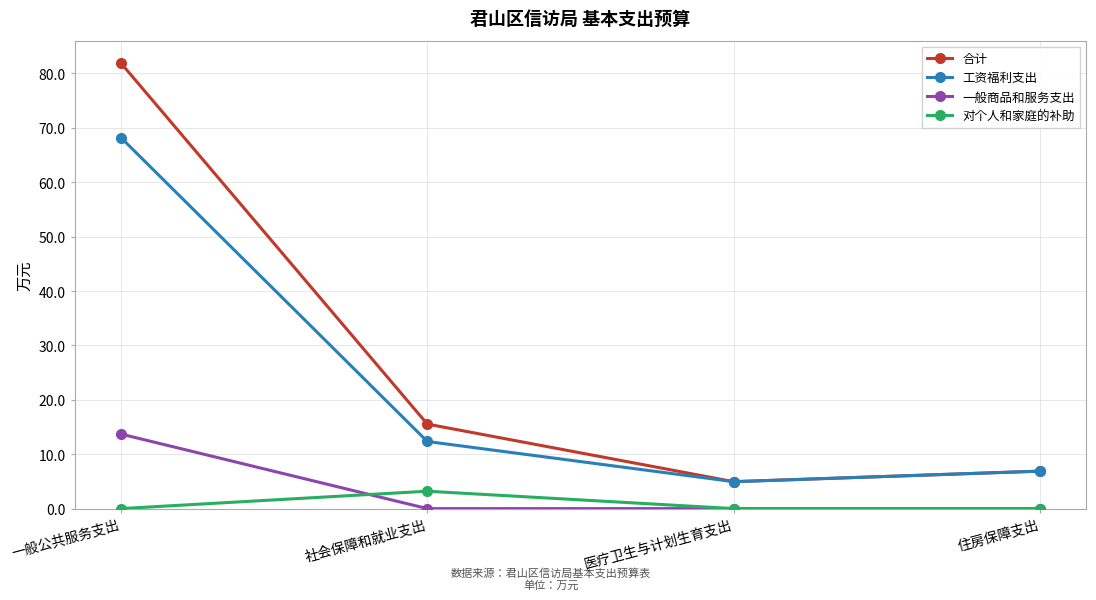

Rank the series by their maximum value, from highest to lowest.

合计, 工资福利支出, 一般商品和服务支出, 对个人和家庭的补助